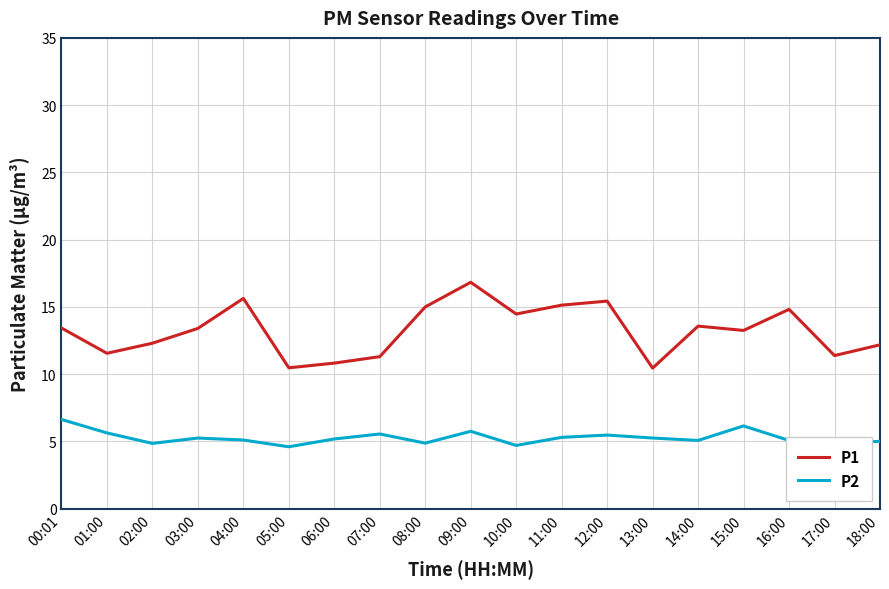

What are all the series names shown in the legend?

P1, P2